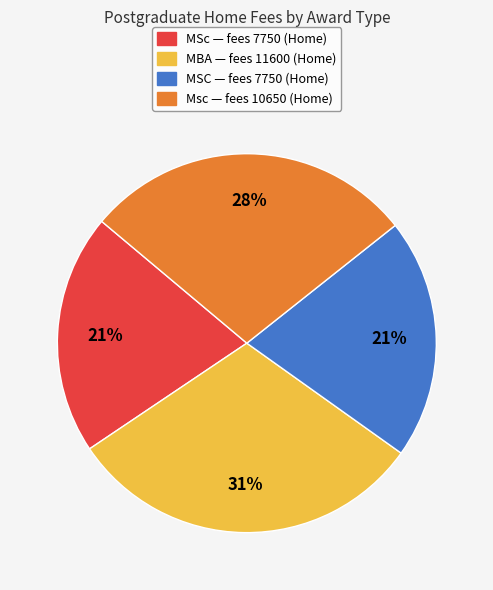

To the nearest percent, what is the difference between the Msc and MBA slice percentages?

3%